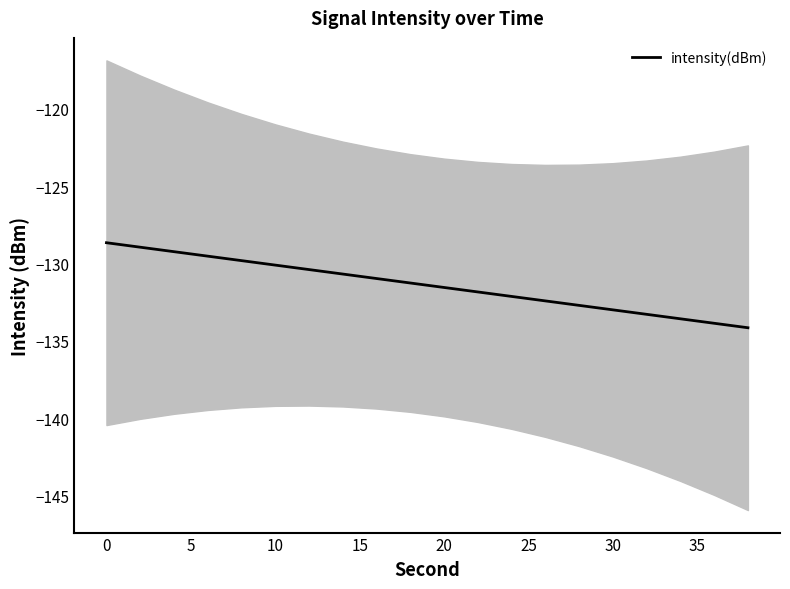

What is the lowest value of the intensity(dBm) series?

-134.1